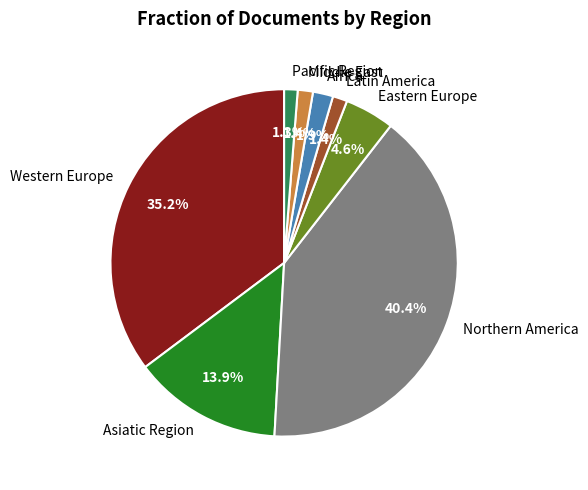

How many slices are in this pie chart?

8